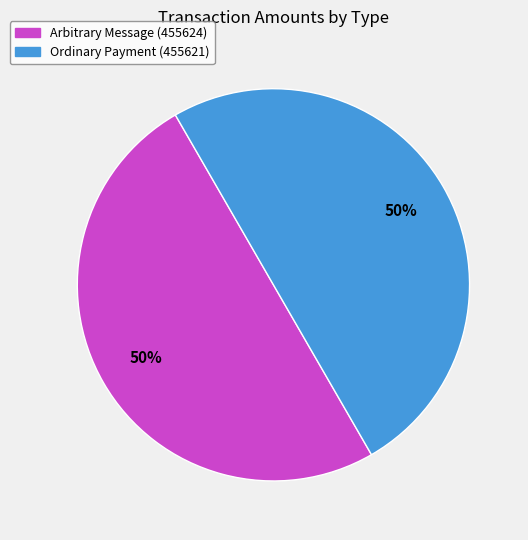

To the nearest percent, what is the combined percentage of Ordinary Payment (455621) and Arbitrary Message (455624)?

100%